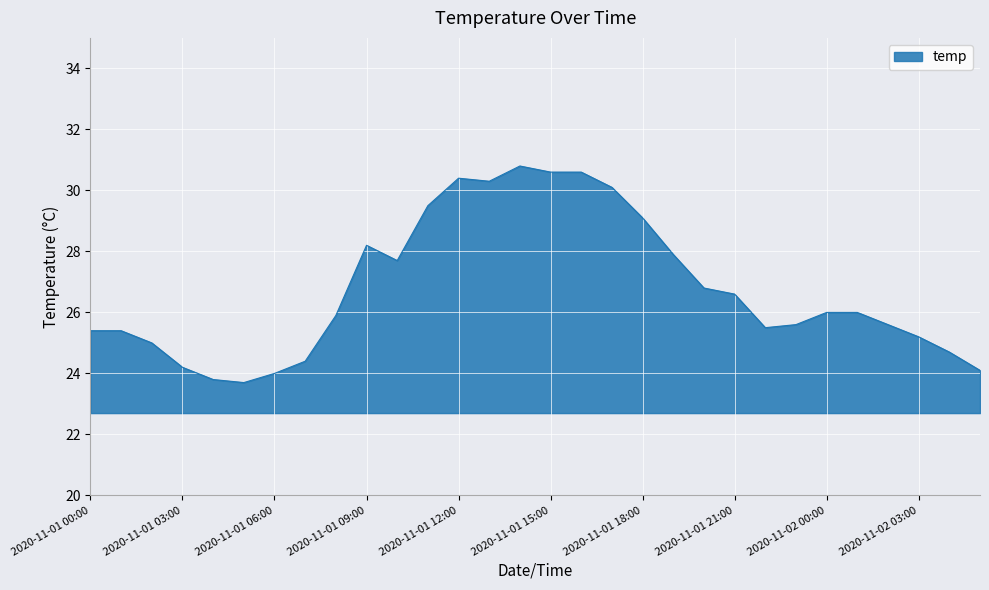

What is the difference between the maximum and minimum values?

7.1